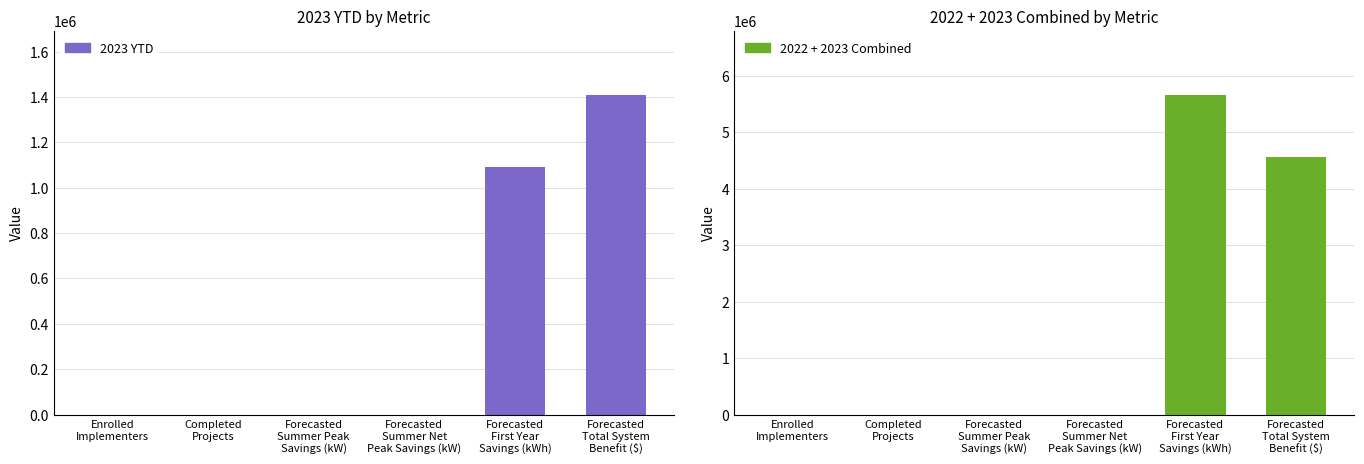

At which category is the sum across all series the highest?

Forecasted
First Year
Savings (kWh)